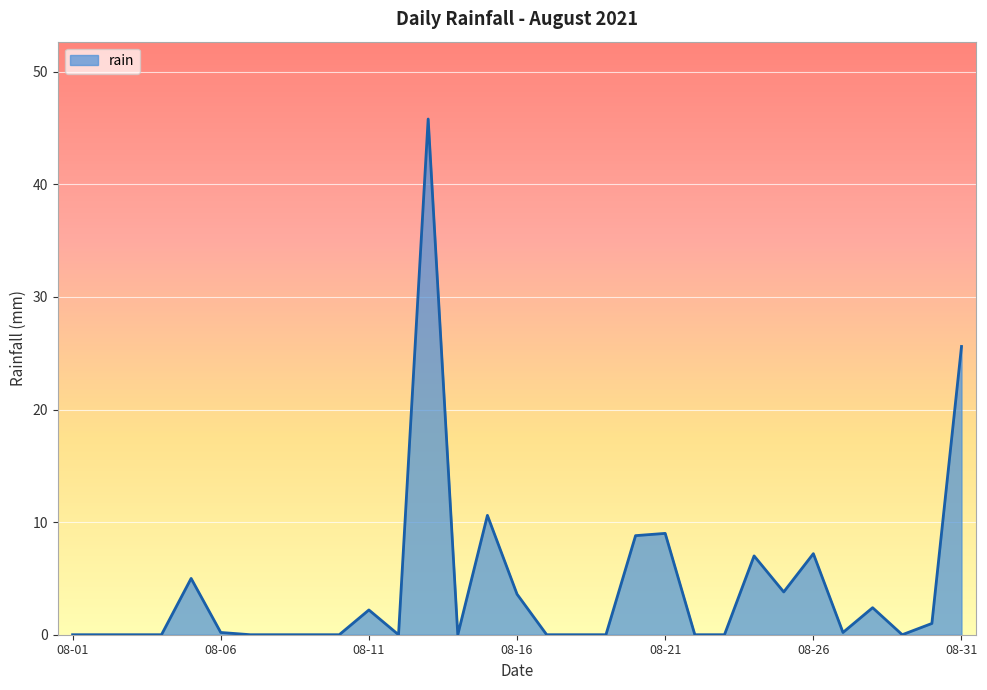

What is the difference between the maximum and minimum values?

45.8